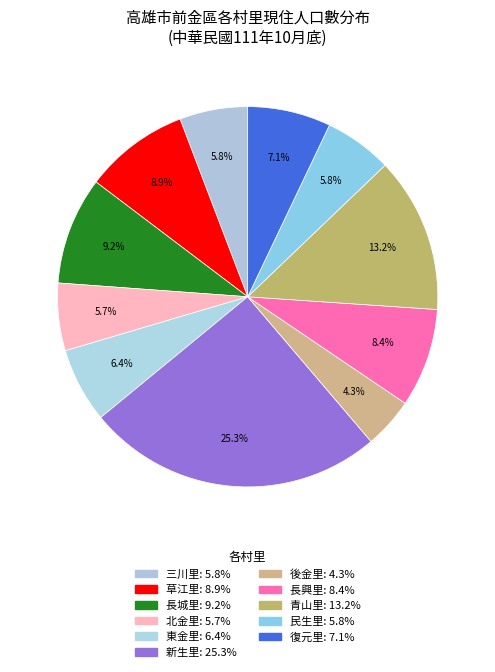

Does 草江里 represent more than half of the total?

No